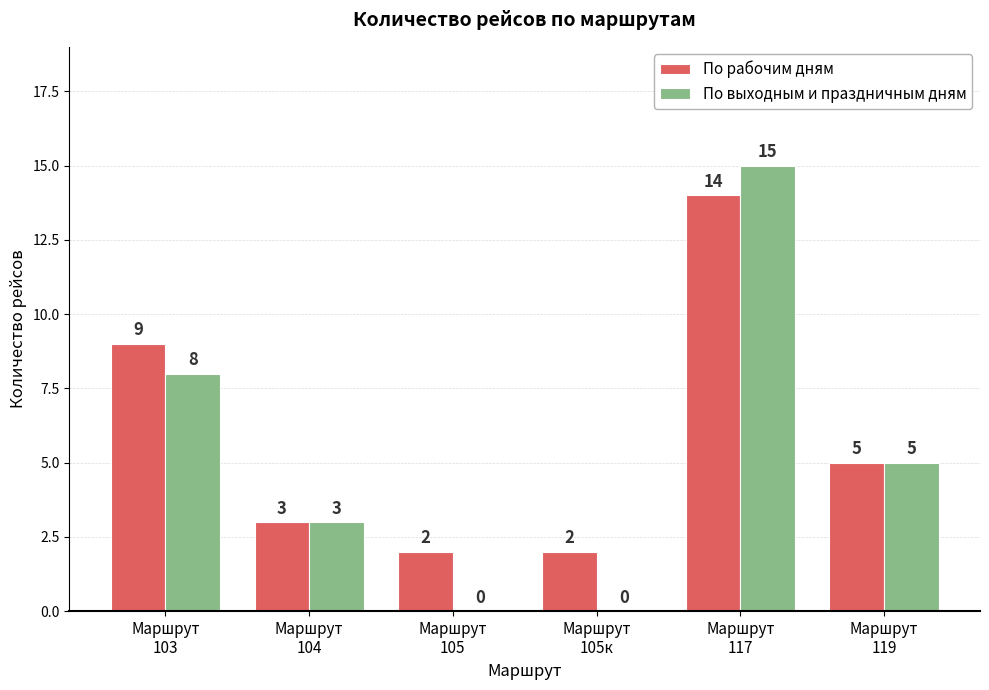

What are all the series names shown in the legend?

По рабочим дням, По выходным и праздничным дням